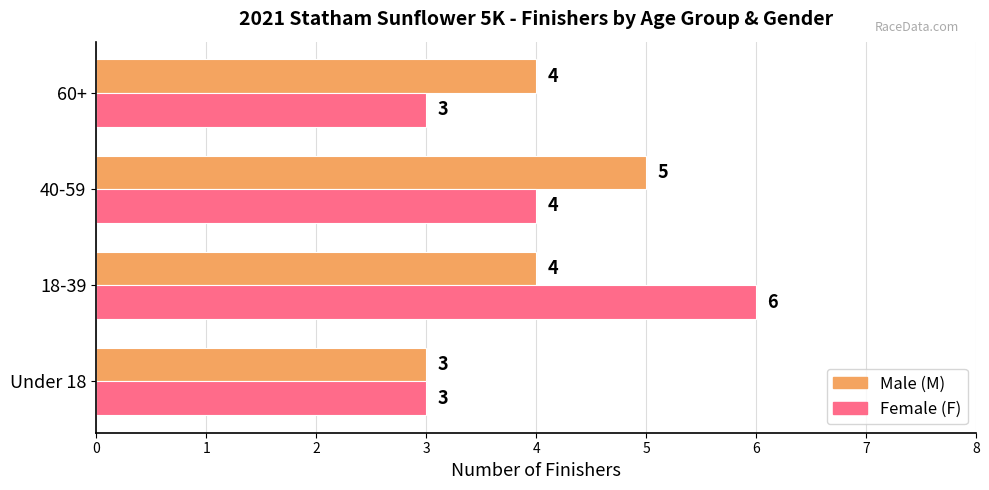

At which category does the chart reach its peak across all series?

18-39